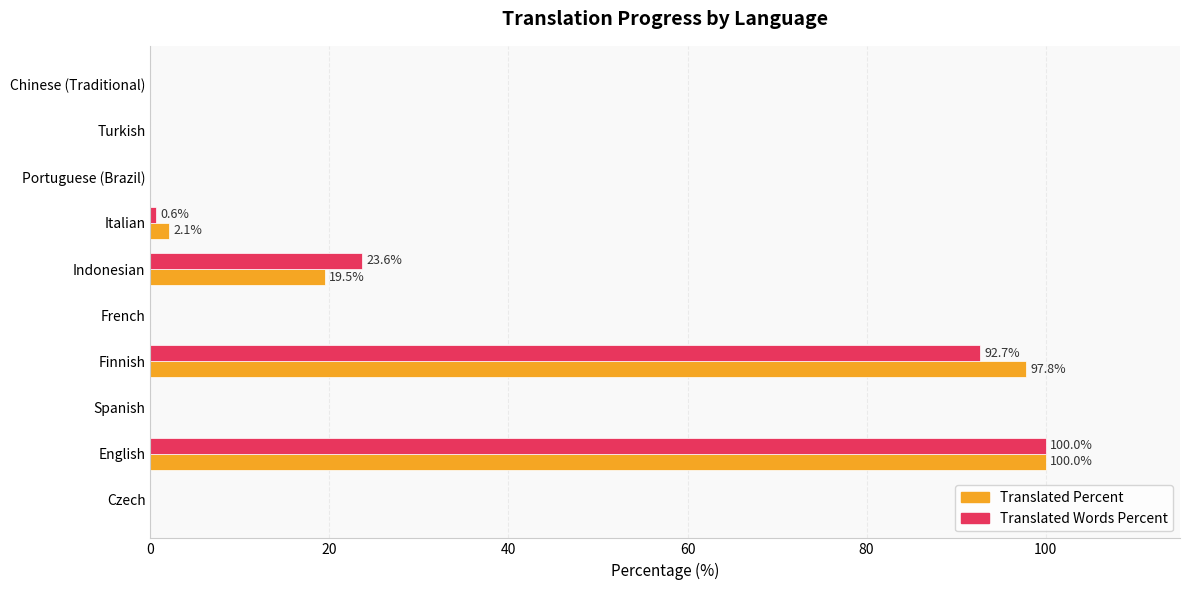

At which category is the sum across all series the highest?

English